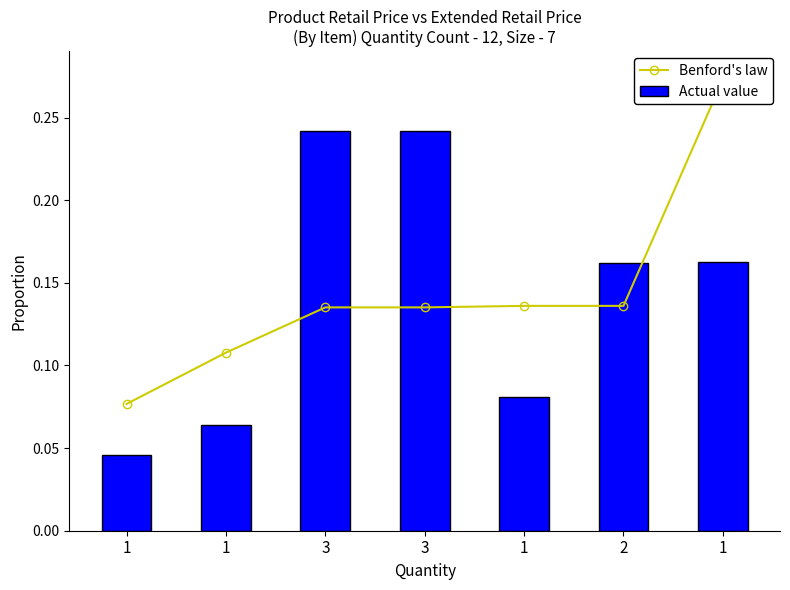

Which label corresponds to the smallest value in the chart?

1